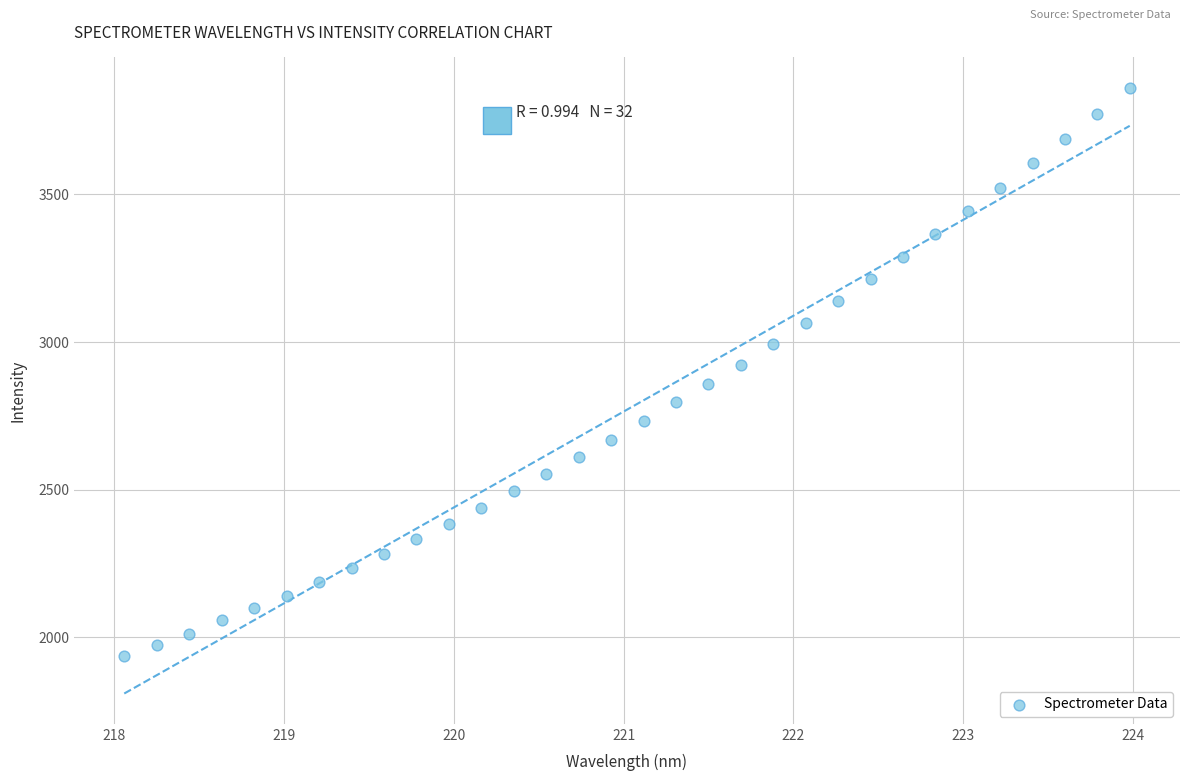

What is the range of X values (max minus min)?

5.9